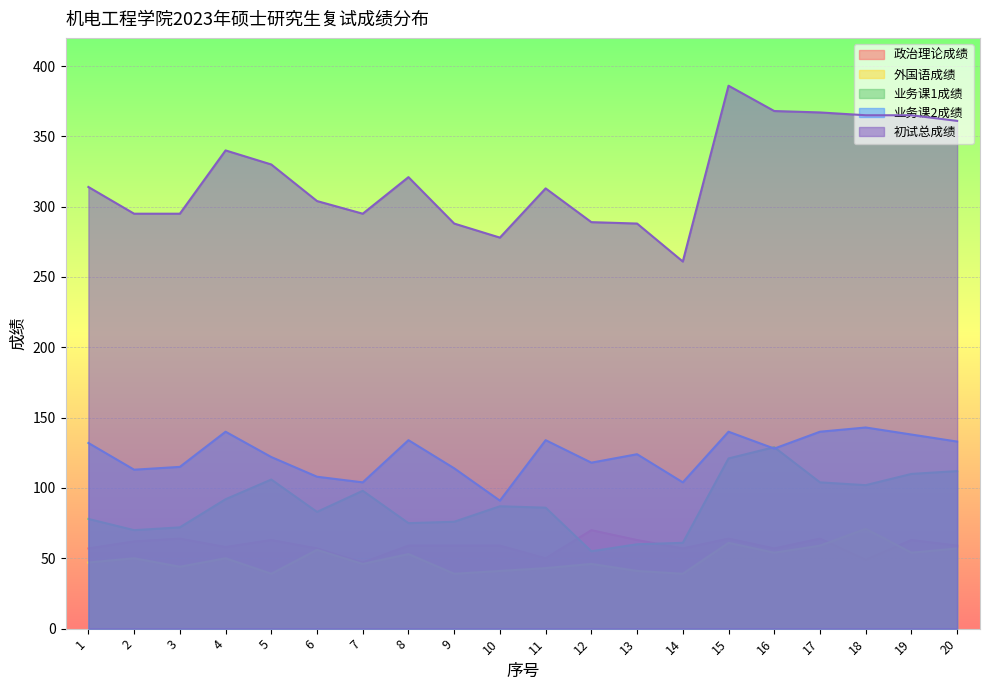

True or false: 业务课1成绩 and 业务课2成绩 intersect in this chart.

True